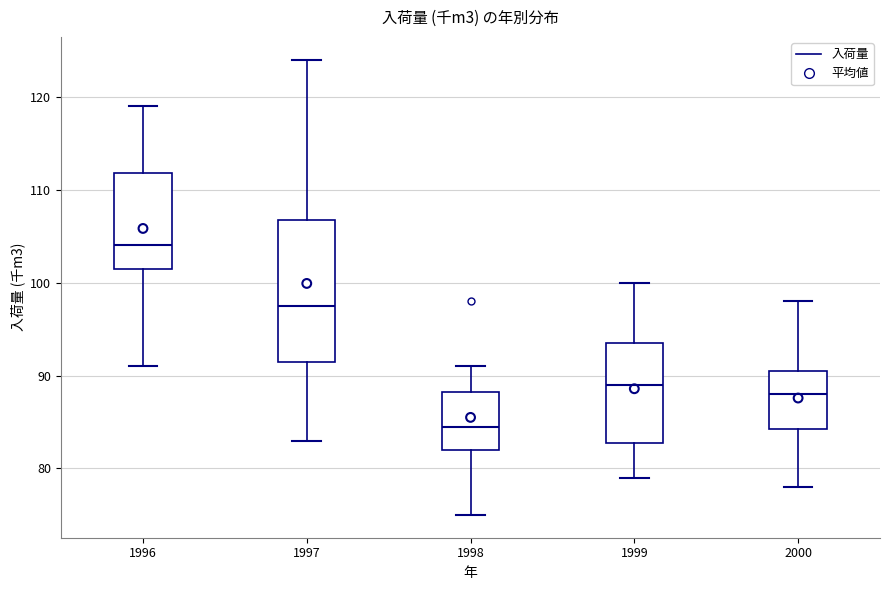

Which box's median line is the highest?

1996